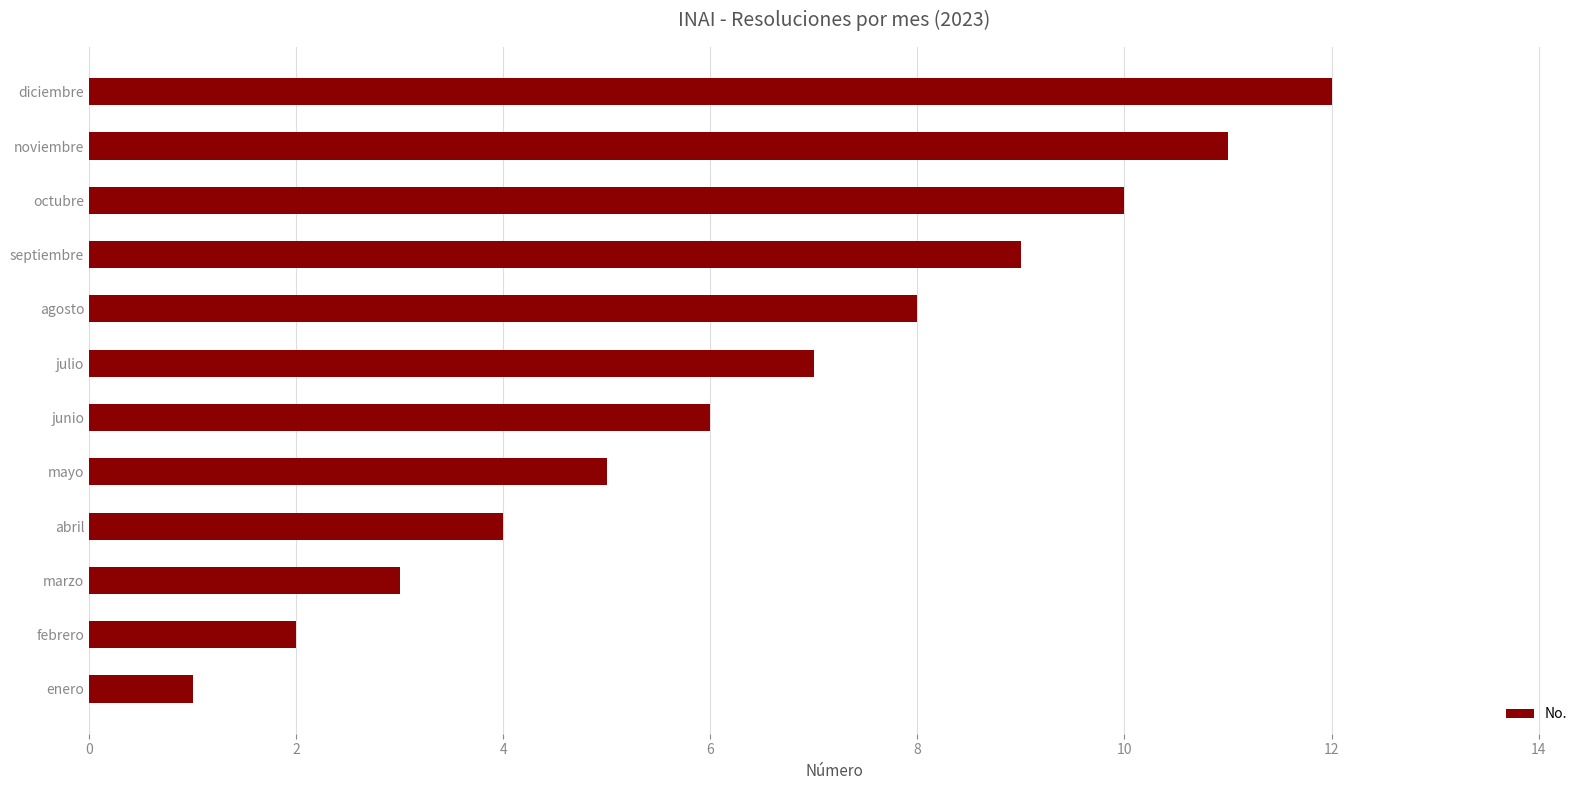

What is the minimum value shown in the chart?

1